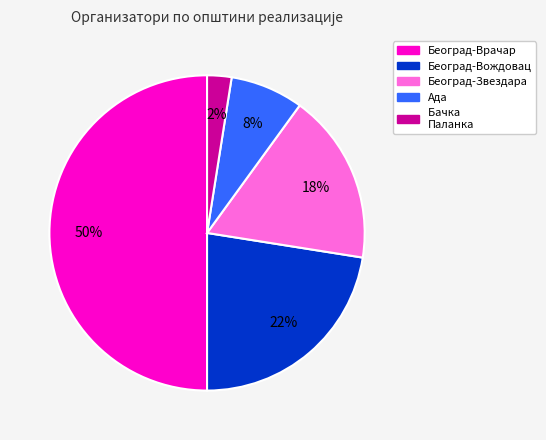

To the nearest percent, what is the average slice percentage?

20%